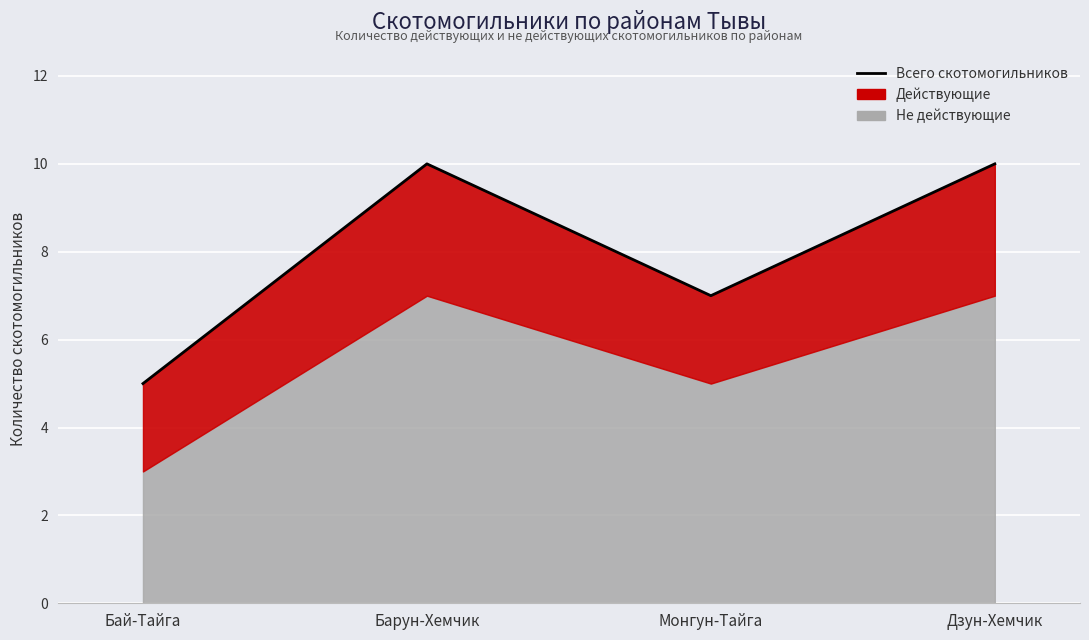

How many data points does each series have?

4